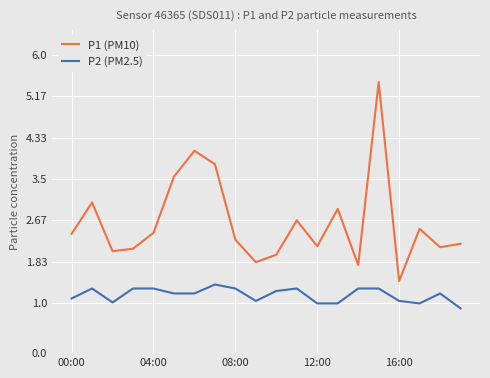

Rank the series by their average value, from highest to lowest.

P1 (PM10), P2 (PM2.5)